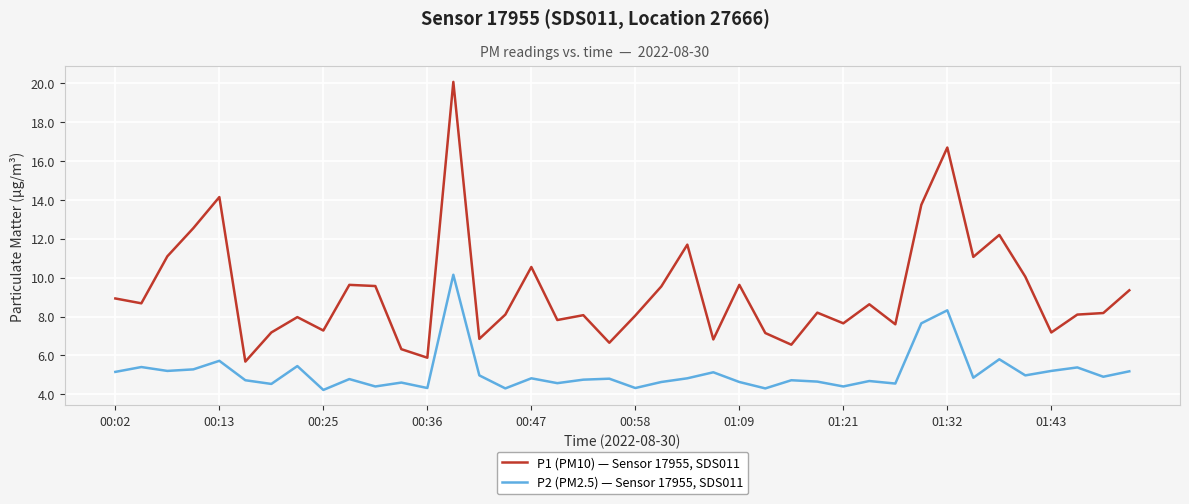

List the series in order of their overall mean, highest first.

P1 (PM10) — Sensor 17955, SDS011, P2 (PM2.5) — Sensor 17955, SDS011